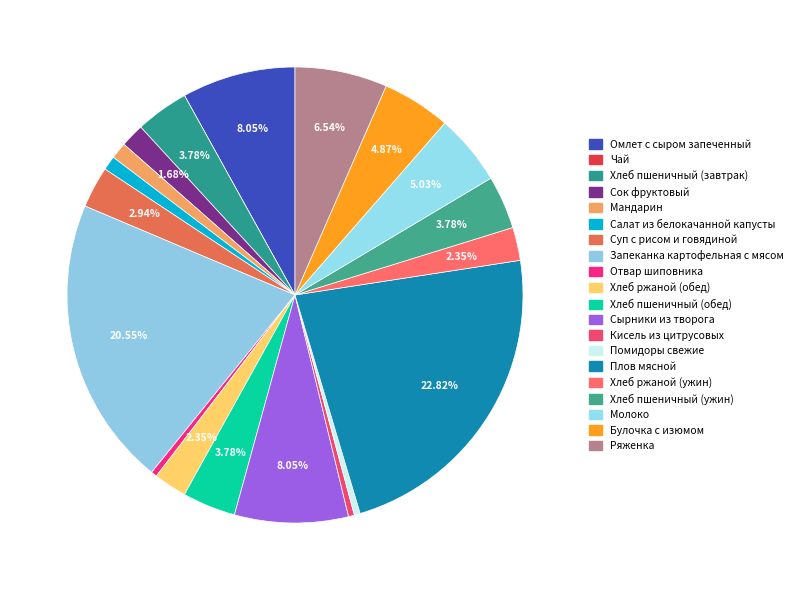

What percentage is the Молоко slice, to the nearest percent?

5%